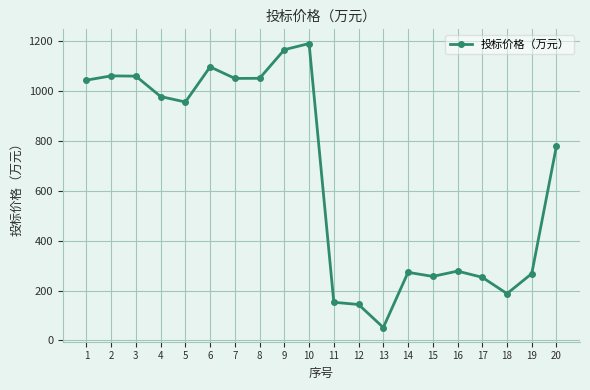

What is the value of the 9th point from the left?

1164.6